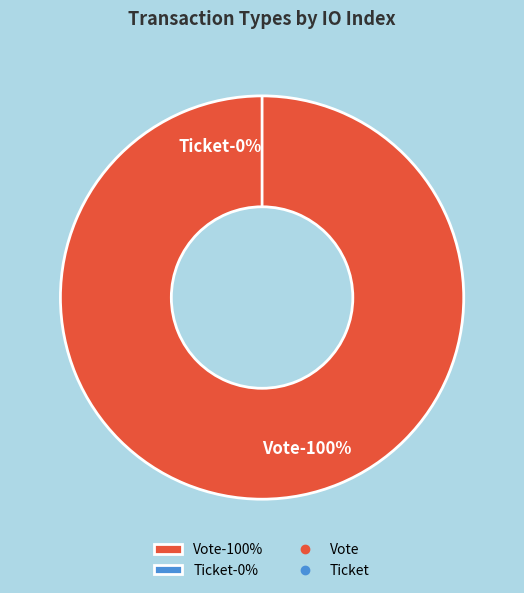

How much of the chart is everything except Ticket?

100.0%